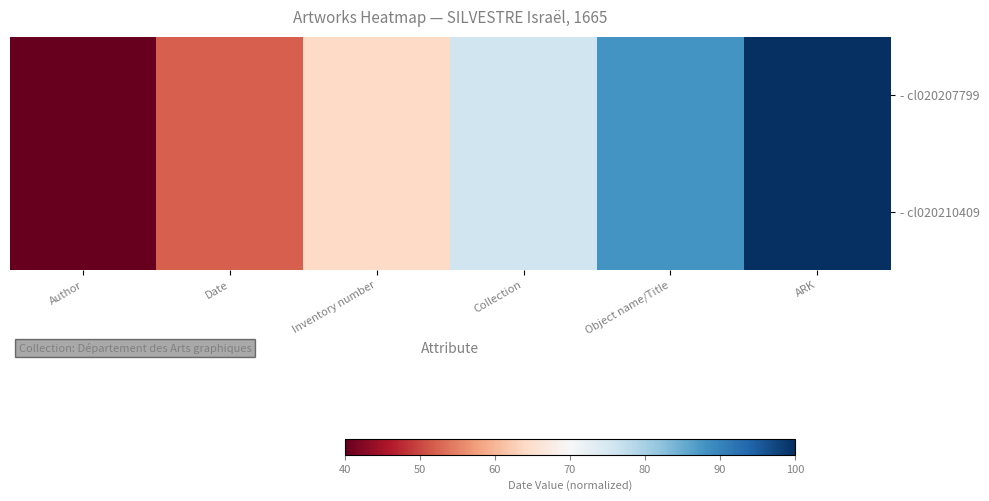

How many series are shown in this chart?

2